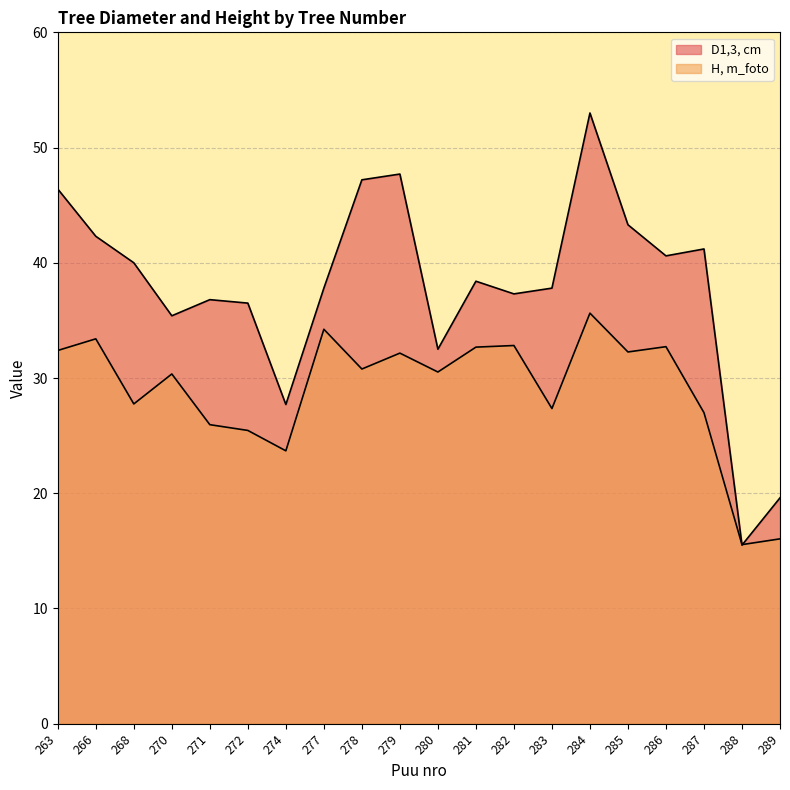

After their last crossing, which series has the higher values: D1,3, cm or H, m_foto?

D1,3, cm